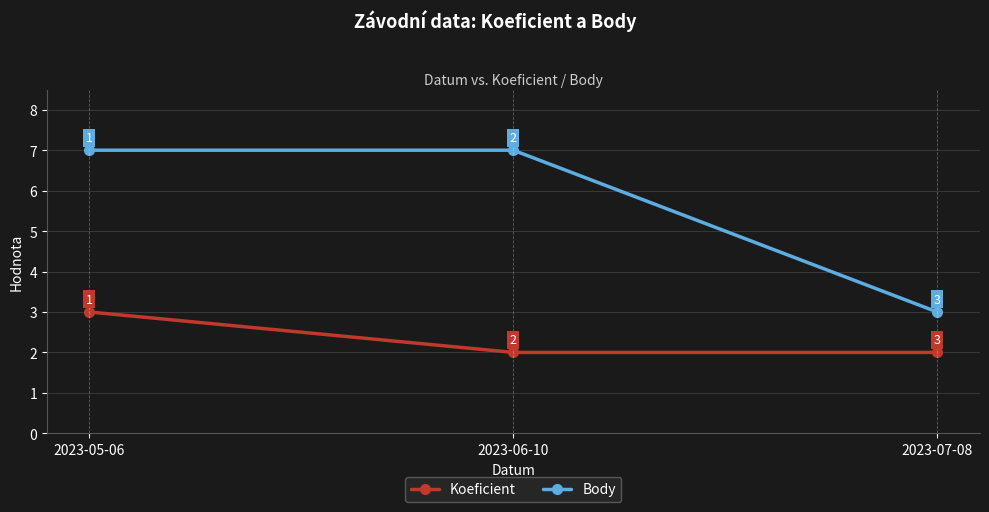

Which series has the widest spread of values?

Body